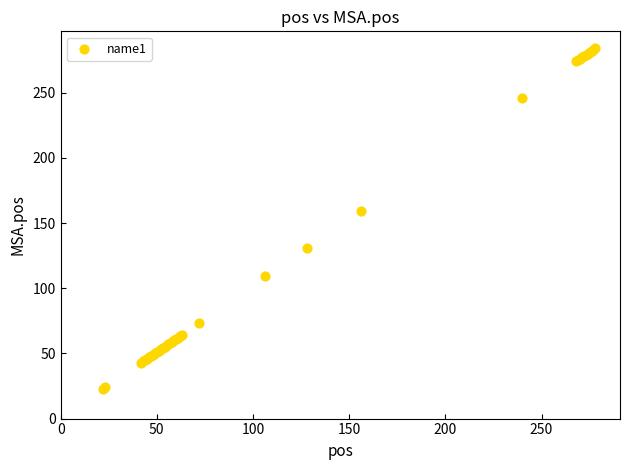

What Y value in the scatter plot is closest to 153?

159